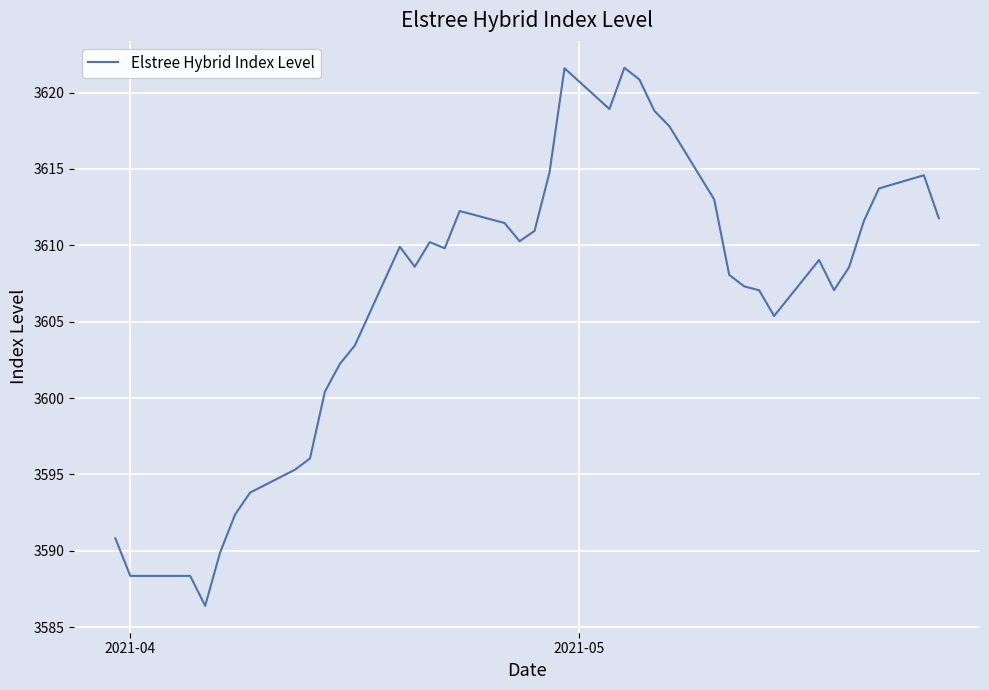

What is the smallest value displayed?

3586.4